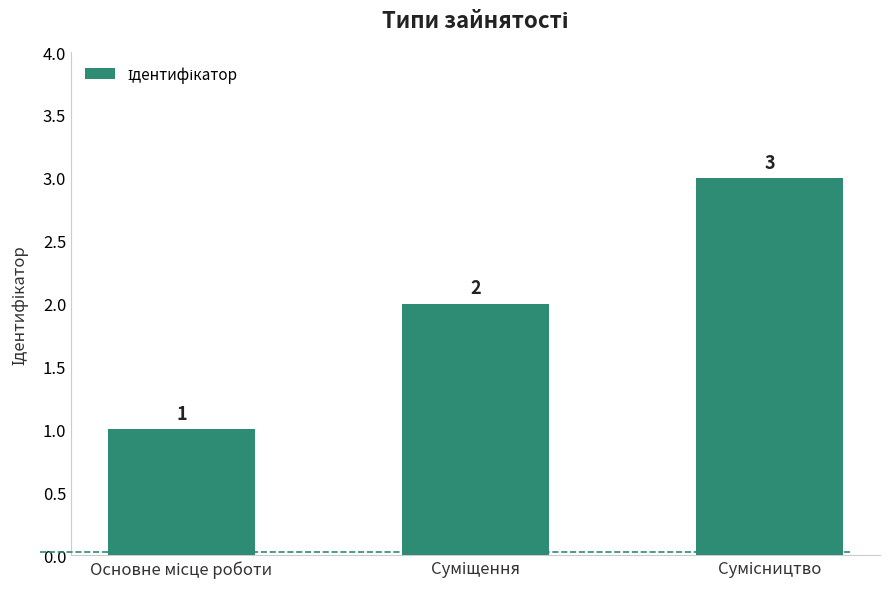

Count the values in the range 1 to 3.

3